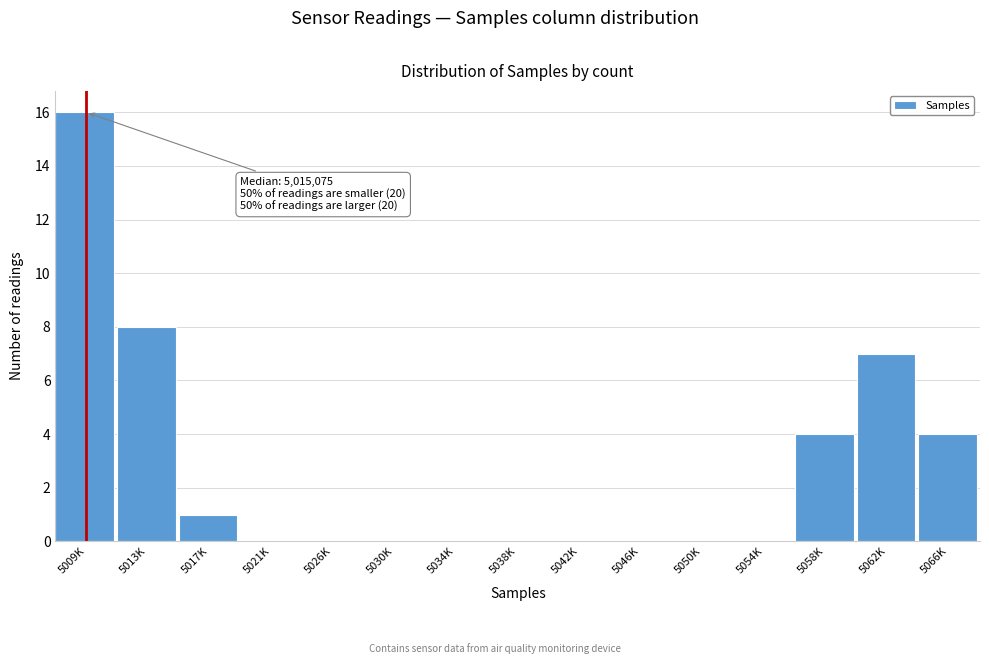

Reading left to right, transcribe all the data shown in this chart.

5009K=16	5013K=8	5017K=1	5021K=0	5026K=0	5030K=0	5034K=0	5038K=0	5042K=0	5046K=0	5050K=0	5054K=0	5058K=4	5062K=7	5066K=4